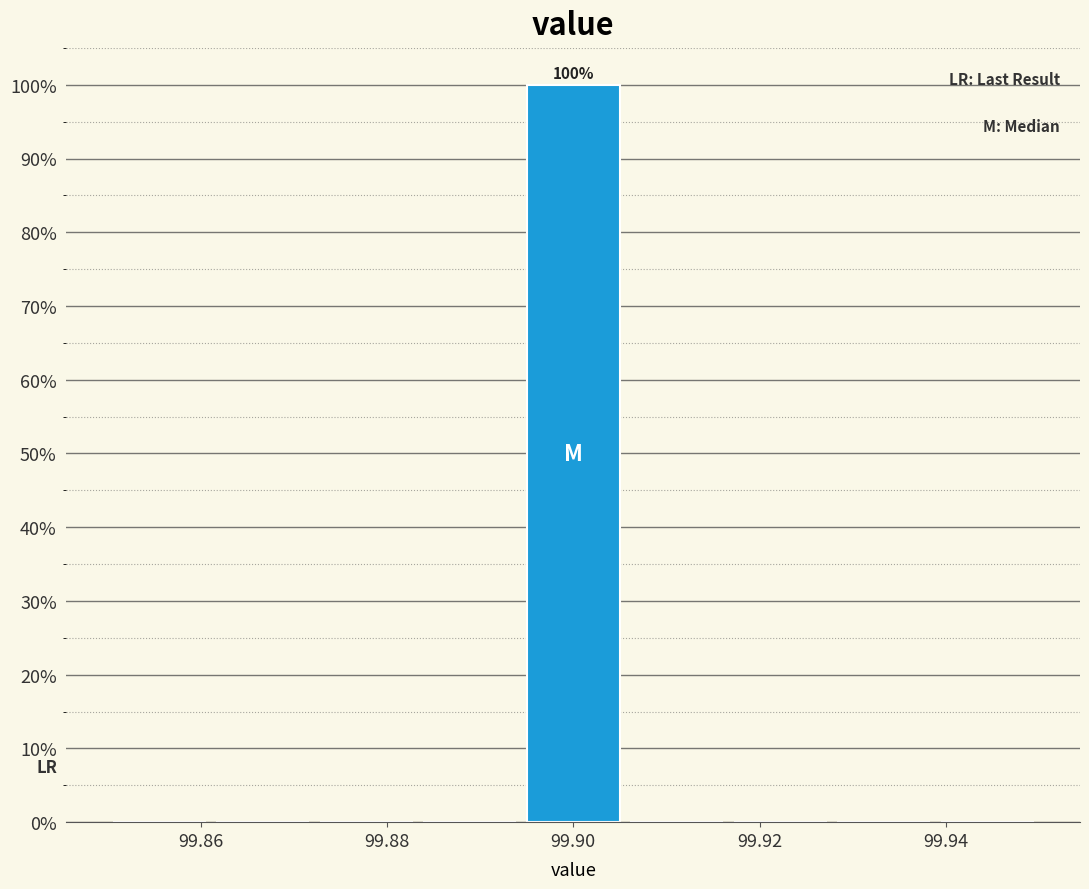

Which range on the x-axis has the tallest bar?

99.894 to 99.906